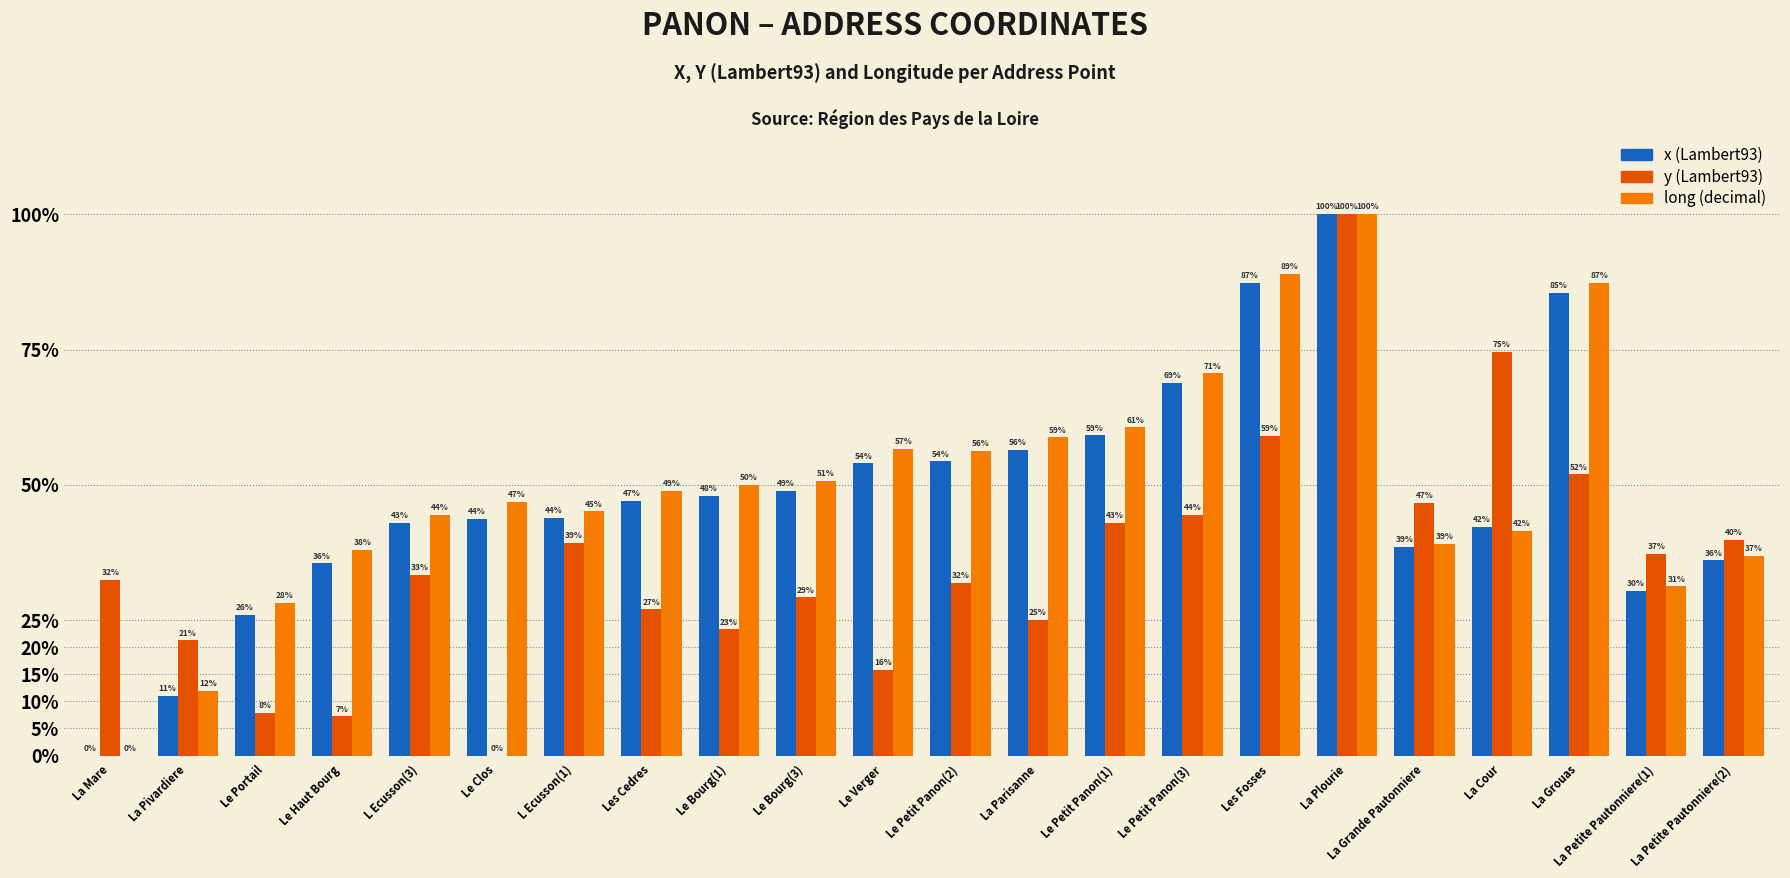

What is the sum of all long (decimal) values?

1092.4